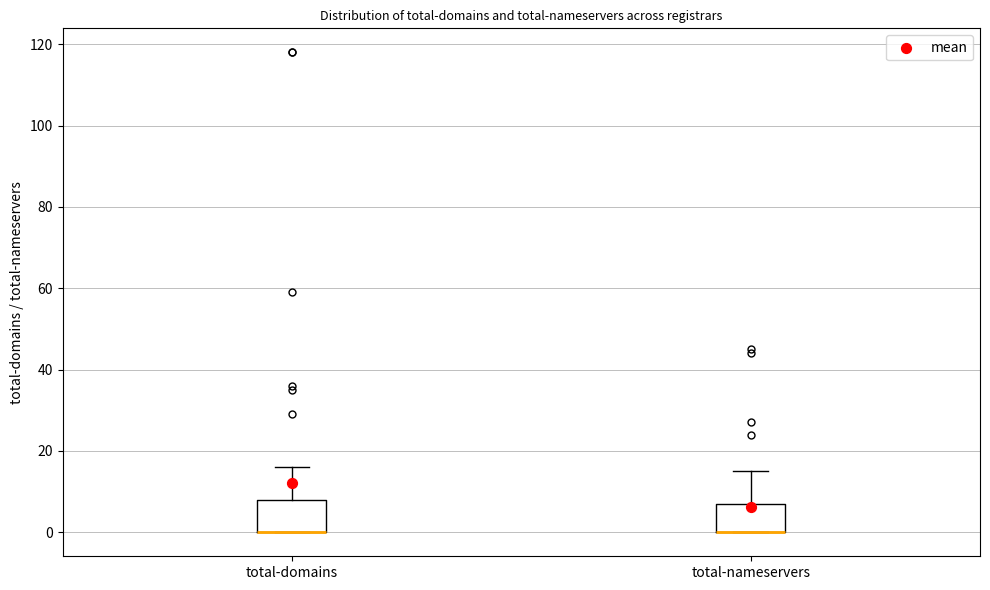

Where is the upper edge of the box for total-domains on the y-axis? The values are not printed on the chart, so give them approximately, as read against the axis.

8